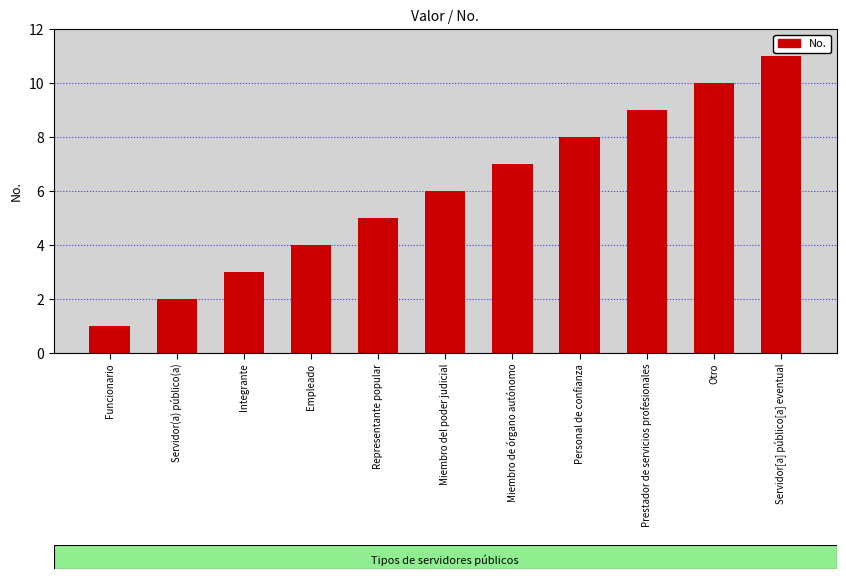

Where is the data nearest to the value 6?

Miembro del poder judicial